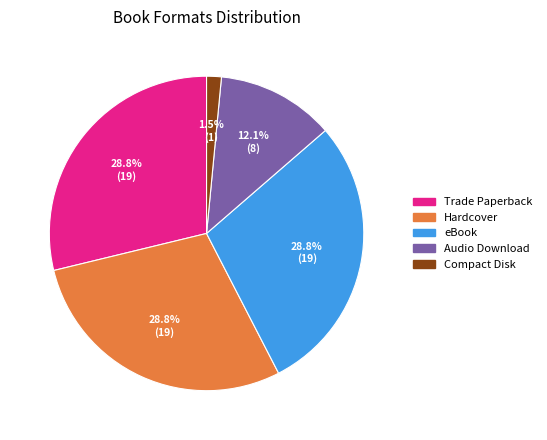

What is the smallest slice in the pie chart?

Compact Disk